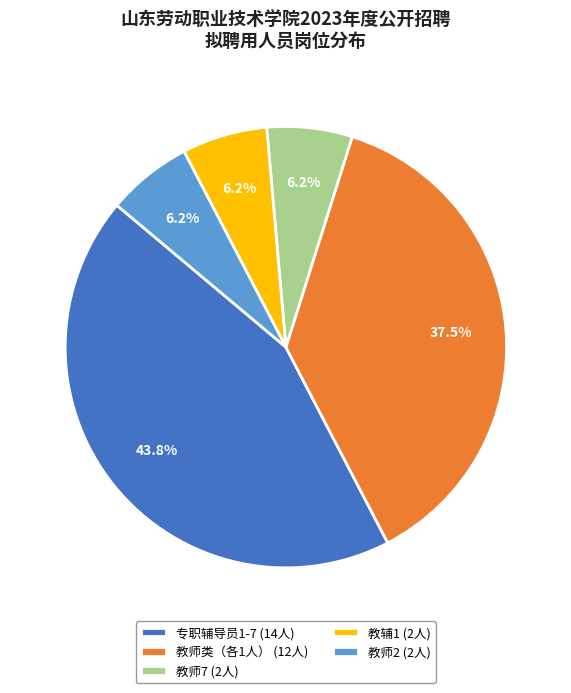

Combined, what portion of the pie is 教师7 (2人) and 专职辅导员1-7 (14人)?

50.0%